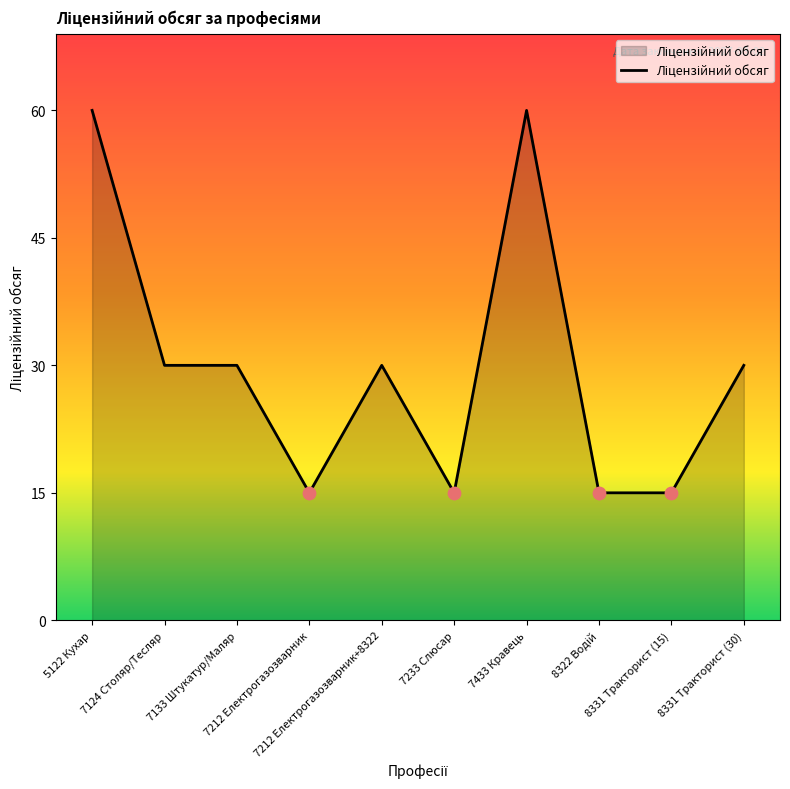

Which has a higher value, 7212 Електрогазозварник+8322 or 7233 Слюсар?

7212 Електрогазозварник+8322